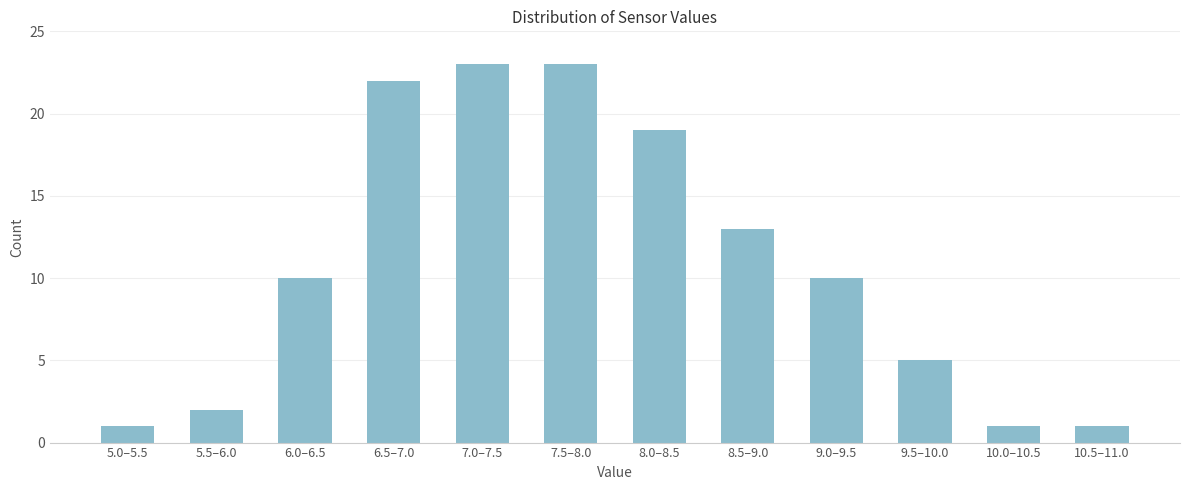

Reading left to right, transcribe all the data shown in this chart.

5.0–5.5=1	5.5–6.0=2	6.0–6.5=10	6.5–7.0=22	7.0–7.5=23	7.5–8.0=23	8.0–8.5=19	8.5–9.0=13	9.0–9.5=10	9.5–10.0=5	10.0–10.5=1	10.5–11.0=1